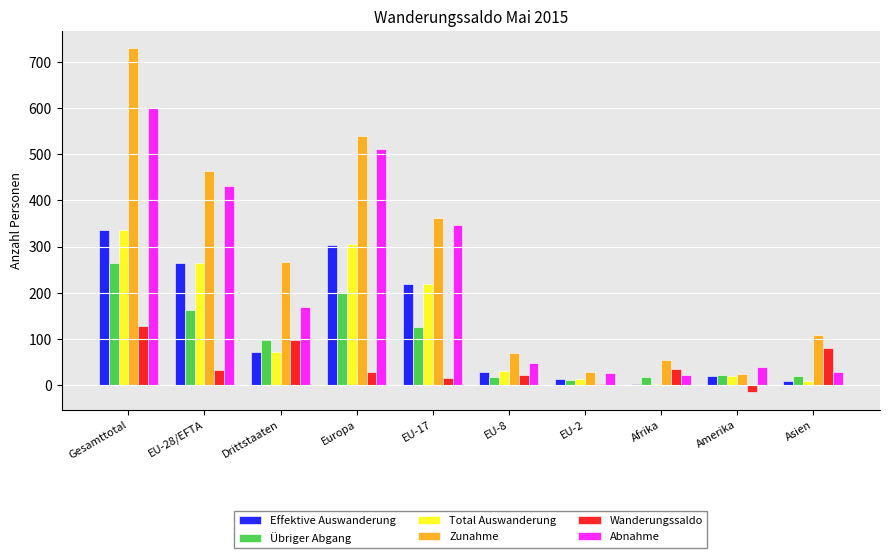

At which label does Effektive Auswanderung reach its peak?

Gesamttotal